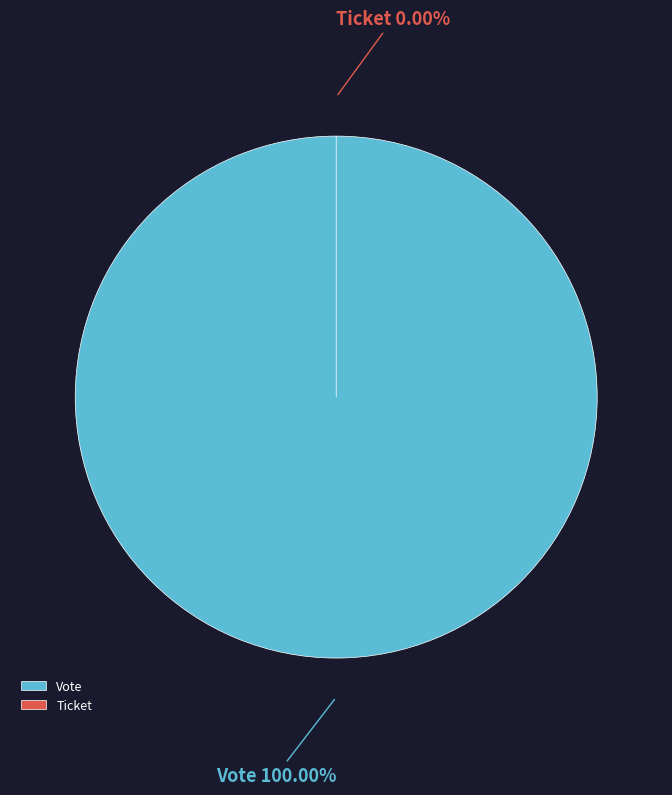

What percentage do Vote and Ticket together represent?

100.0%